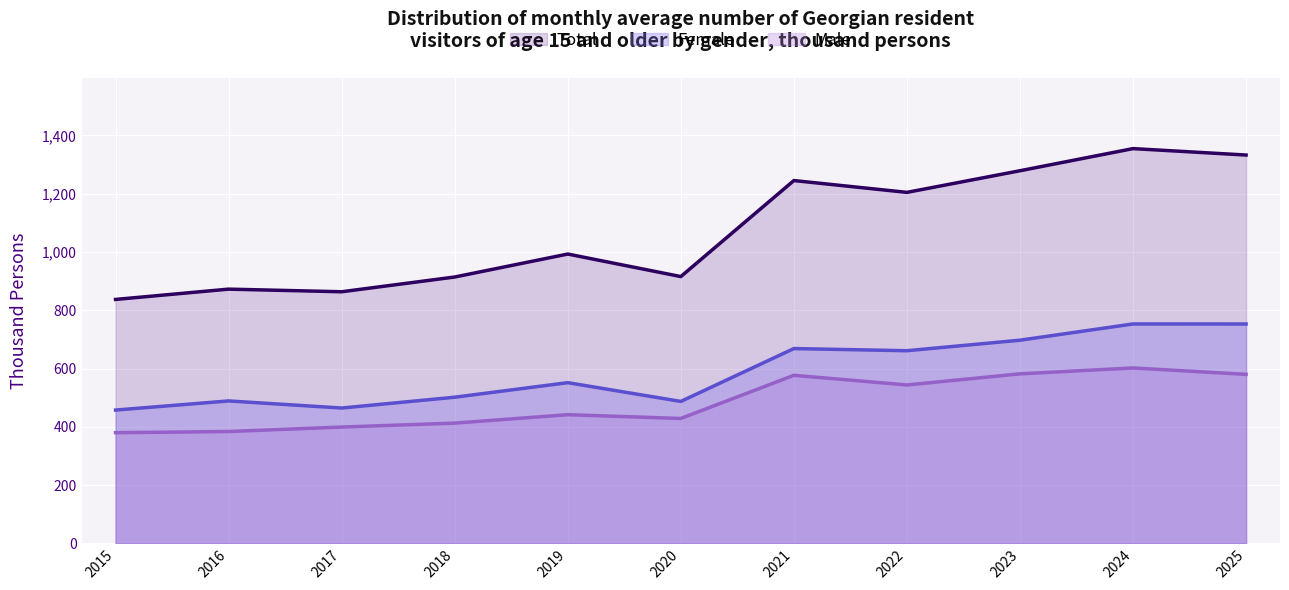

At 2021, list the series in order from smallest to largest.

Male, Female, Total